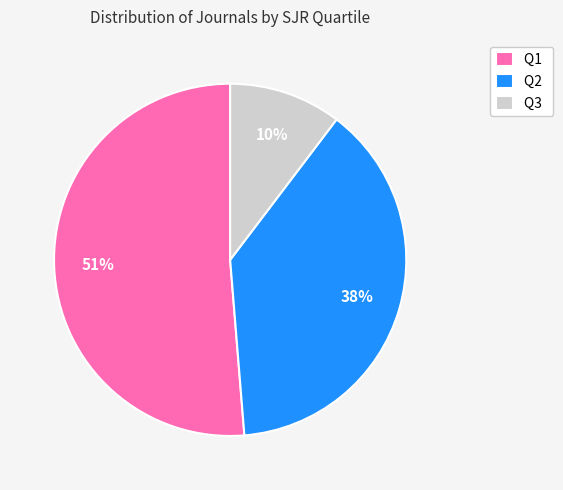

To the nearest percent, what is the combined percentage of Q3 and Q1?

62%